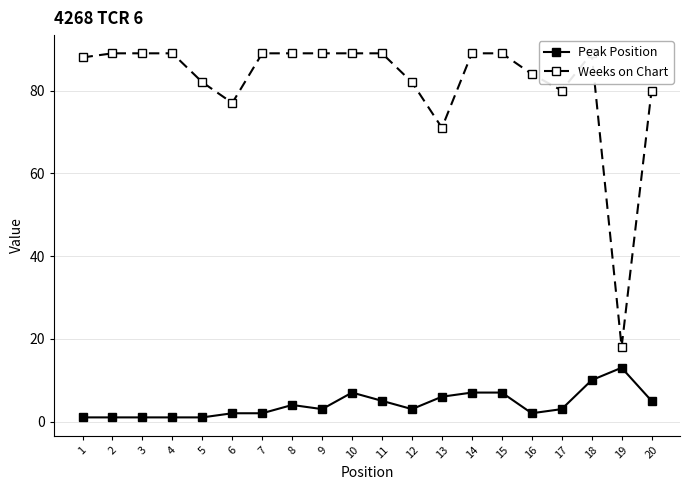

In Peak Position, how many points are higher than both neighbors (excluding endpoints)?

3